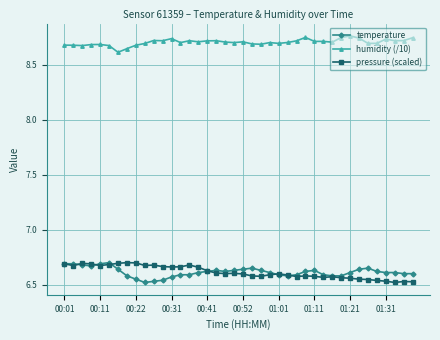

Count the pressure (scaled) values in the range 6 to 7.

40